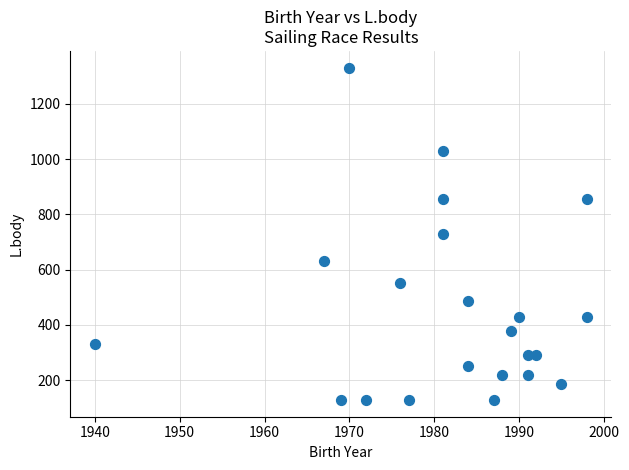

What is the range of Y values (max minus min)?

1203